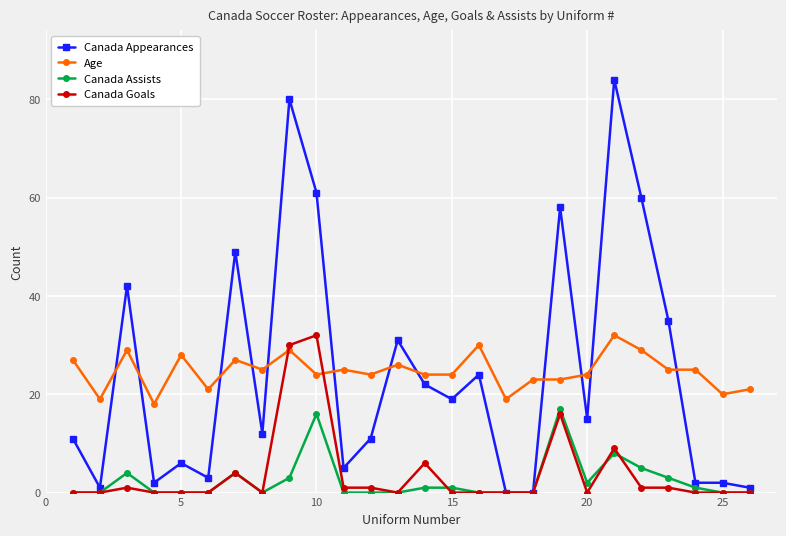

How many distinct data groups are displayed?

4